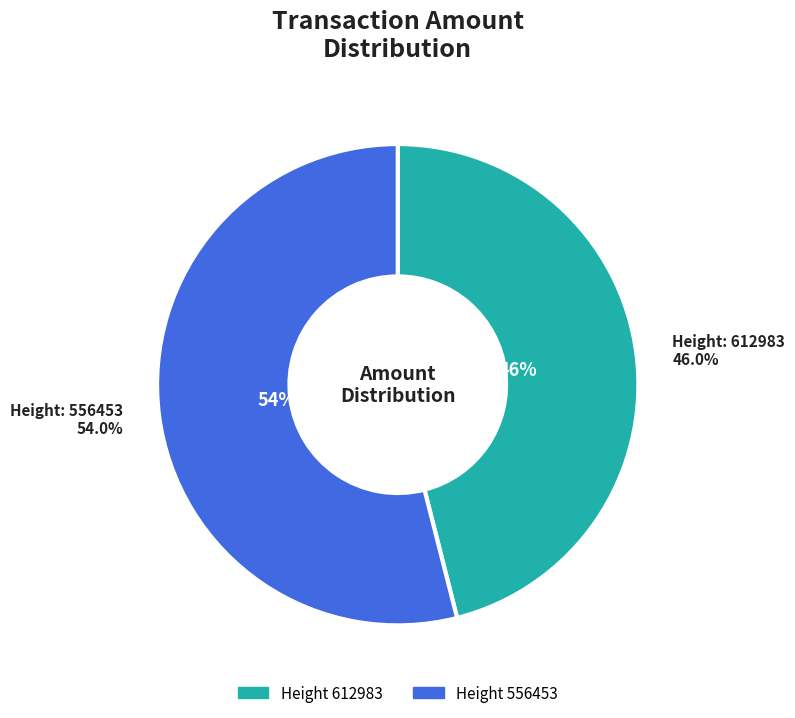

How much of the chart is everything except 612983?

54.0%